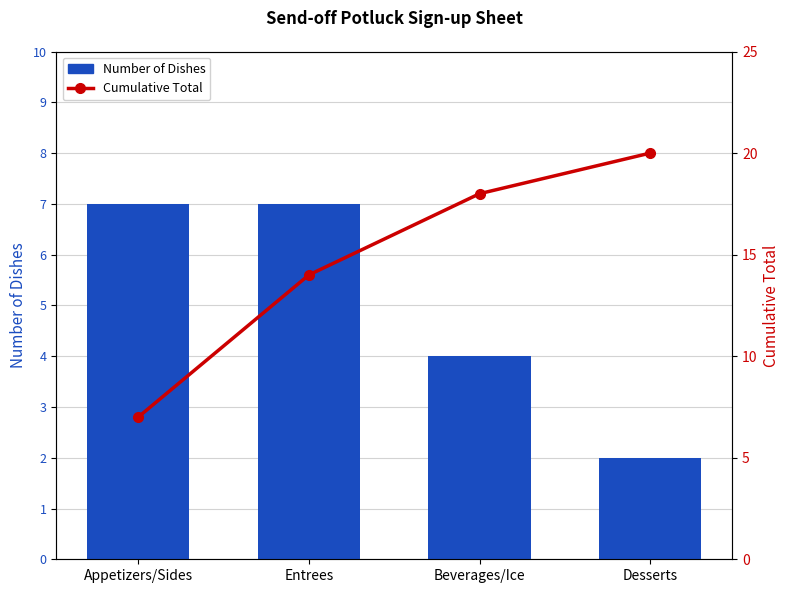

Which has a higher value, Beverages/Ice or Appetizers/Sides?

Appetizers/Sides